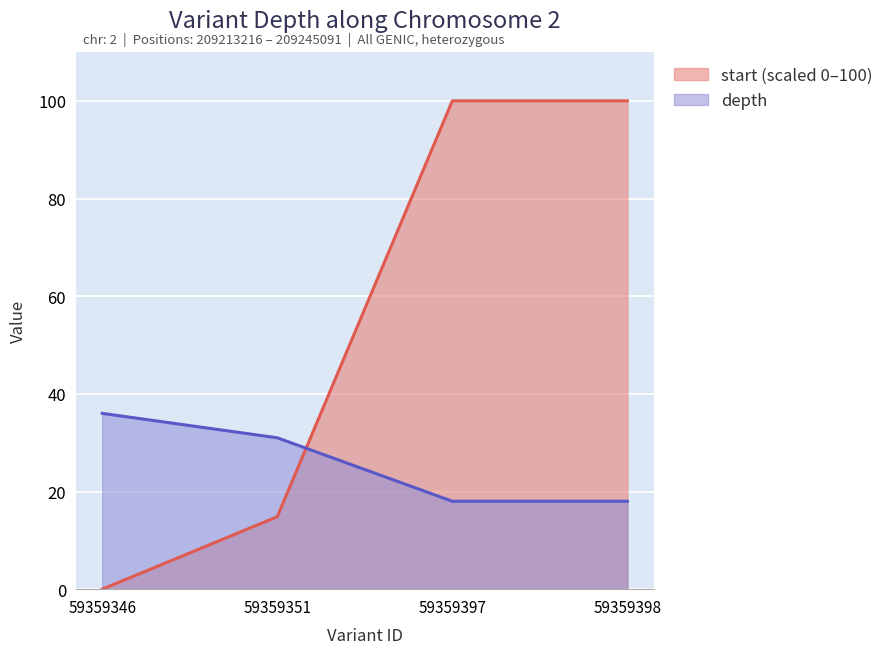

How many categories are shown in the chart?

4